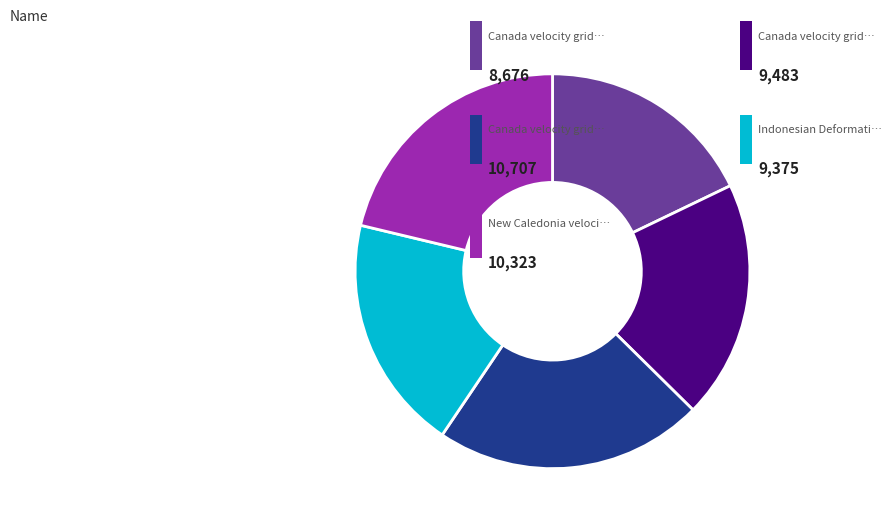

Does any single category account for the majority?

No